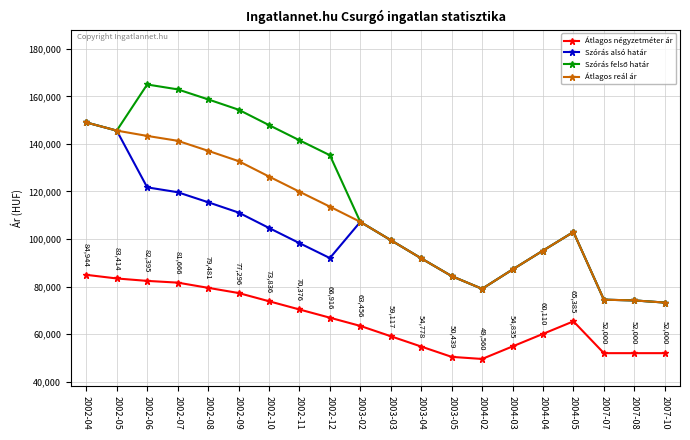

How many distinct data groups are displayed?

4